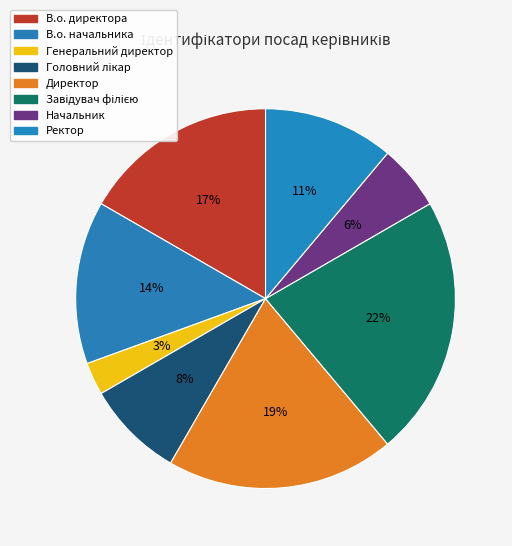

How many slices are in this pie chart?

8